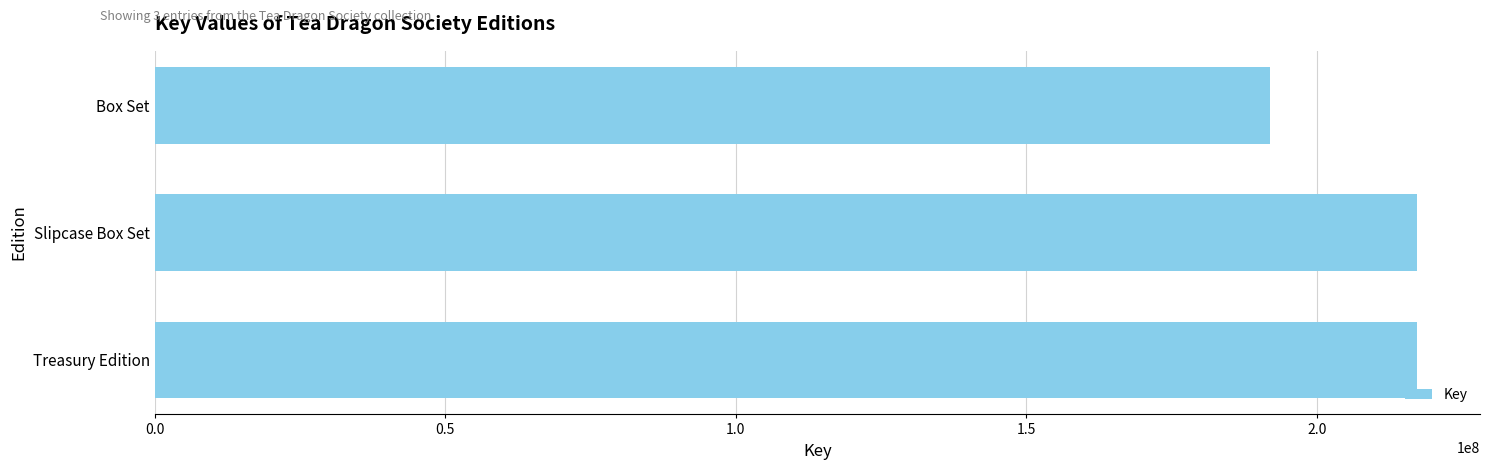

True or false: the data shows 191967887 at Box Set.

True